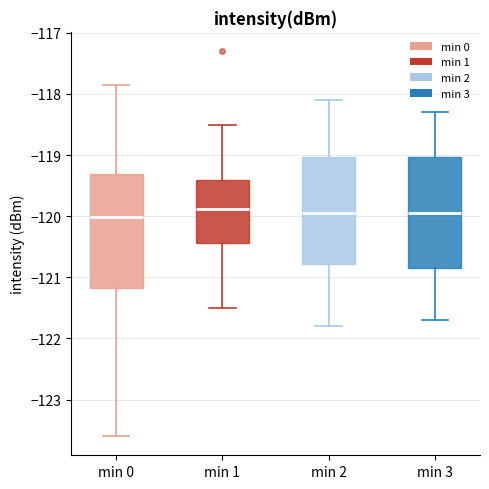

Where does the upper whisker of the box for min 2 end on the y-axis? The values are not printed on the chart, so give them approximately, as read against the axis.

-118.1